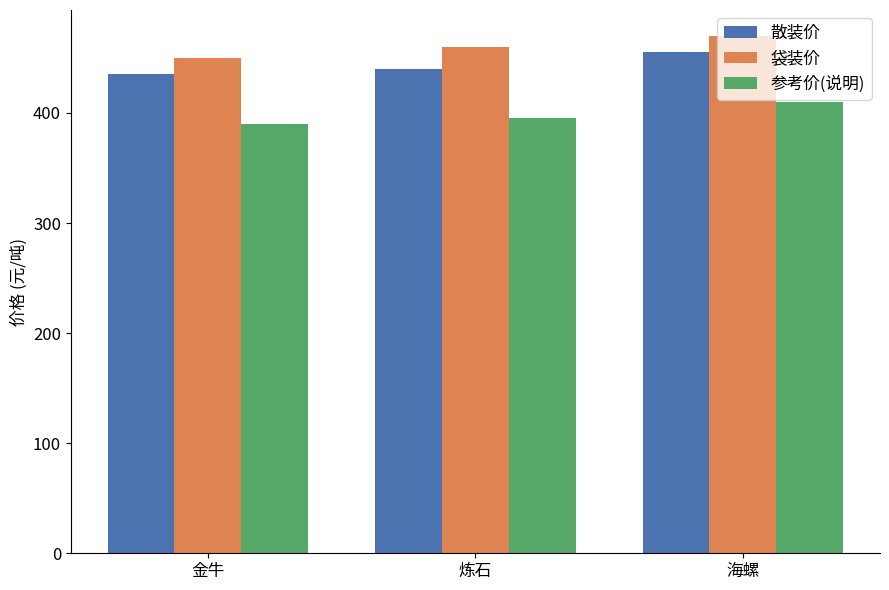

What is the total value across all series at 海螺?

1335